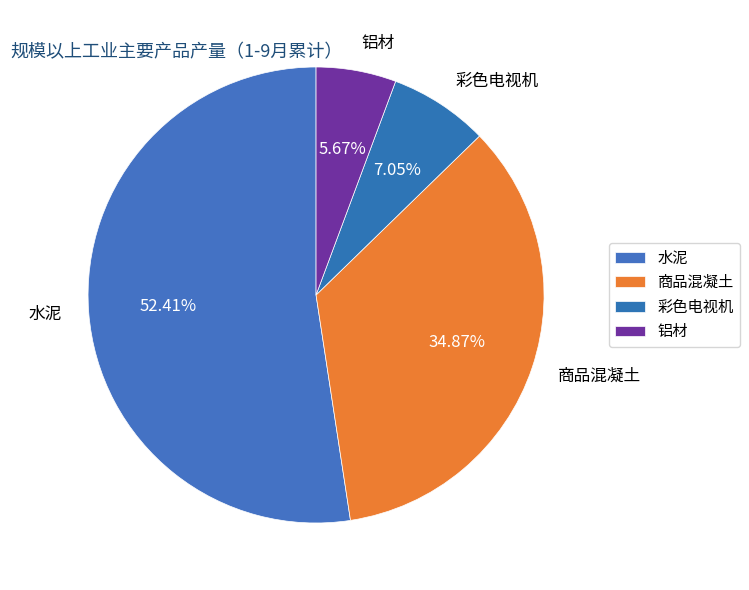

Approximately how many times larger is the value at 商品混凝土 compared to 铝材?

6.1